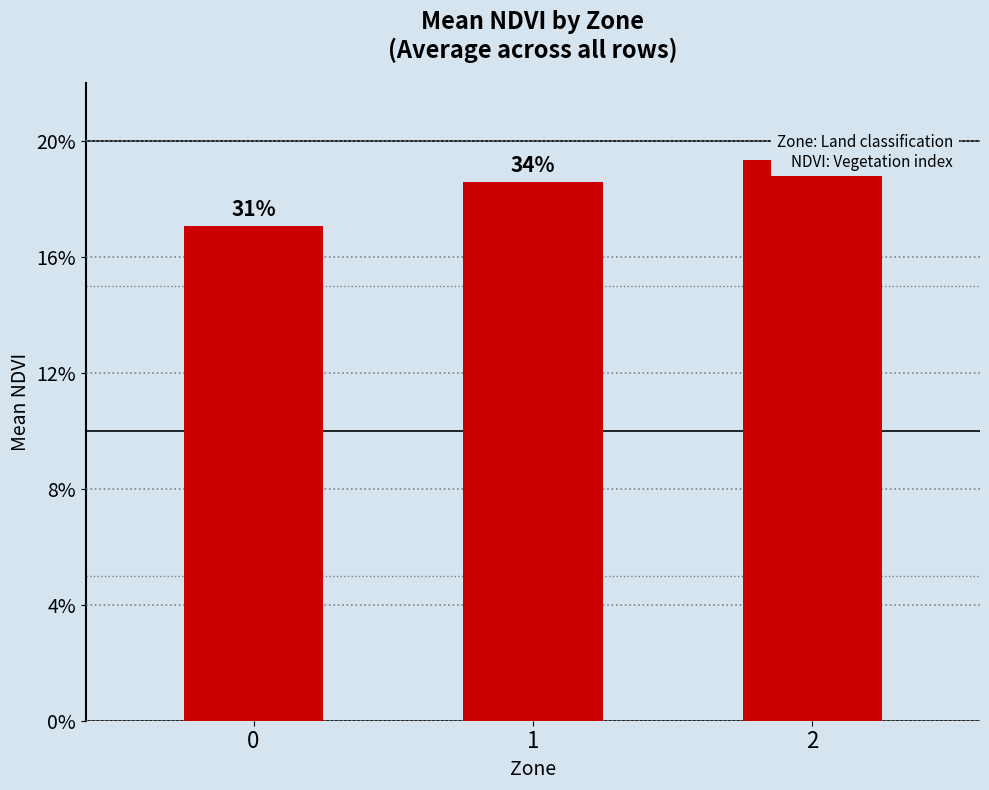

Which has a higher value, 2 or 0?

2